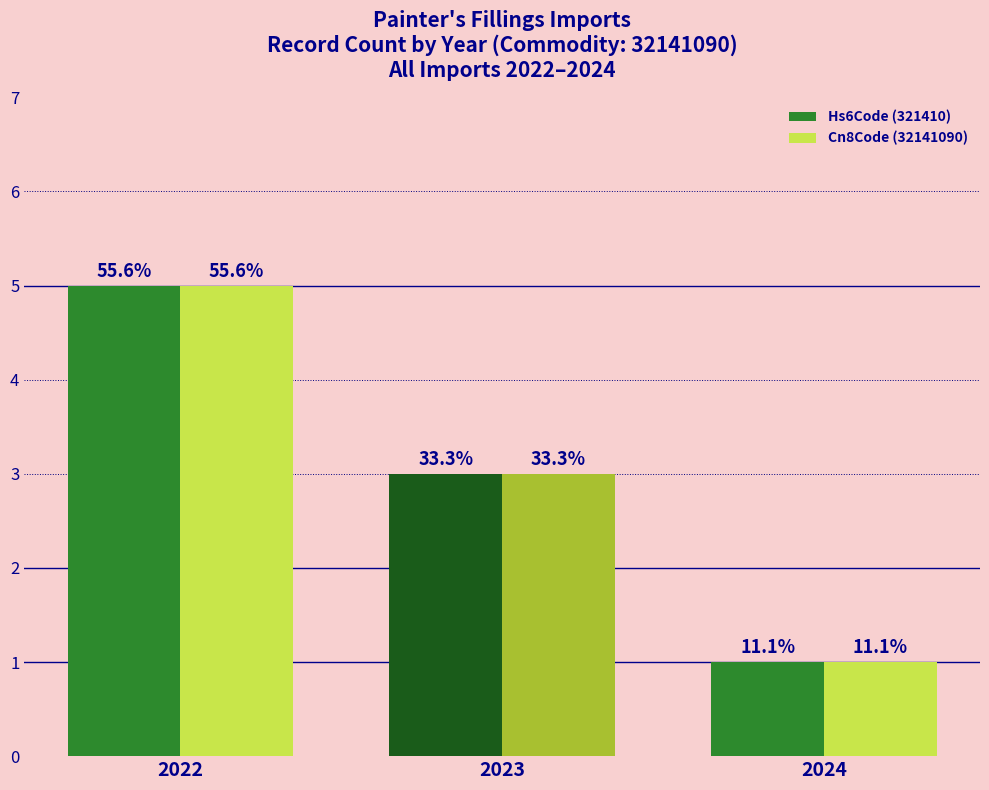

What are all the series names shown in the legend?

Hs6Code (321410), Cn8Code (32141090)